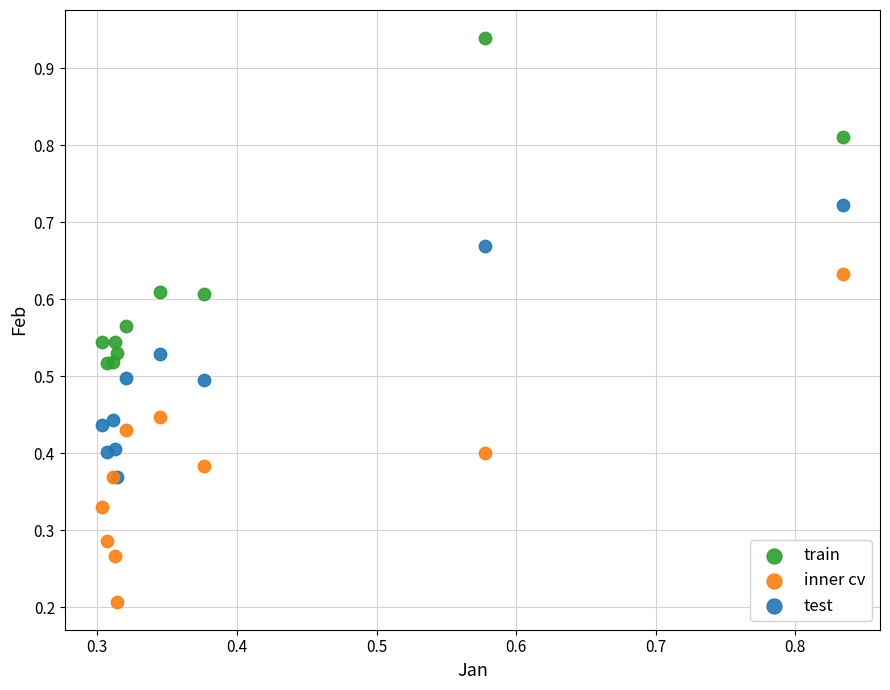

Which series contains the lowest Y value?

inner cv